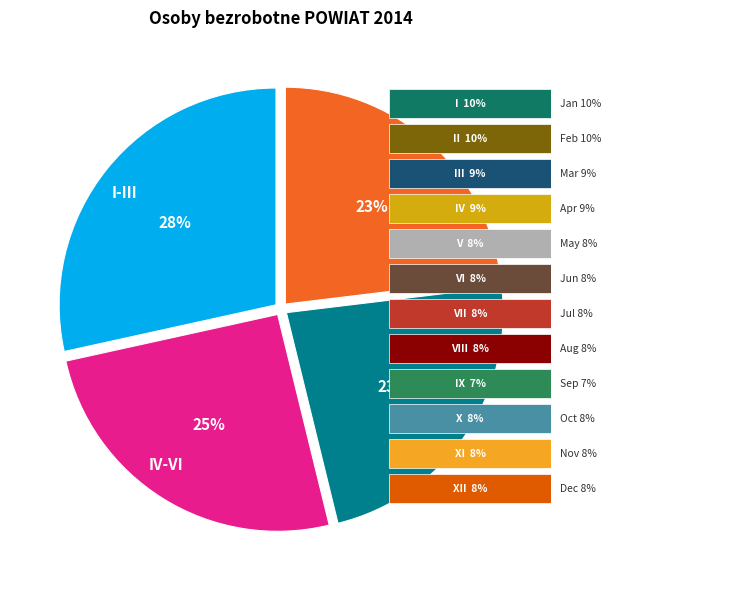

To the nearest percent, what is the combined percentage of IV-VI and VII-IX?

48%